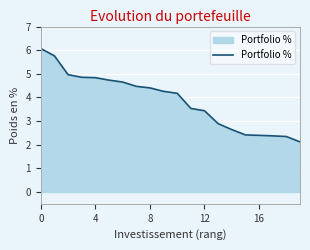

What is the minimum value shown in the chart?

2.1